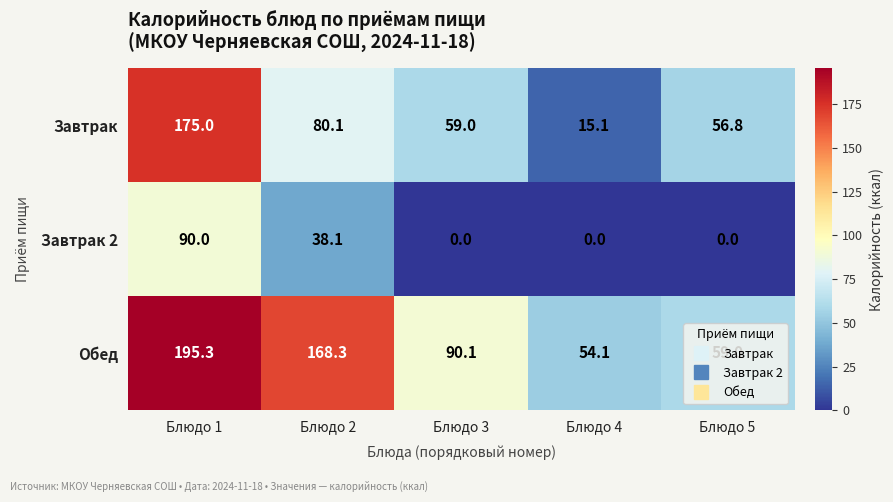

At which label is Обед closest to 124?

Блюдо 3